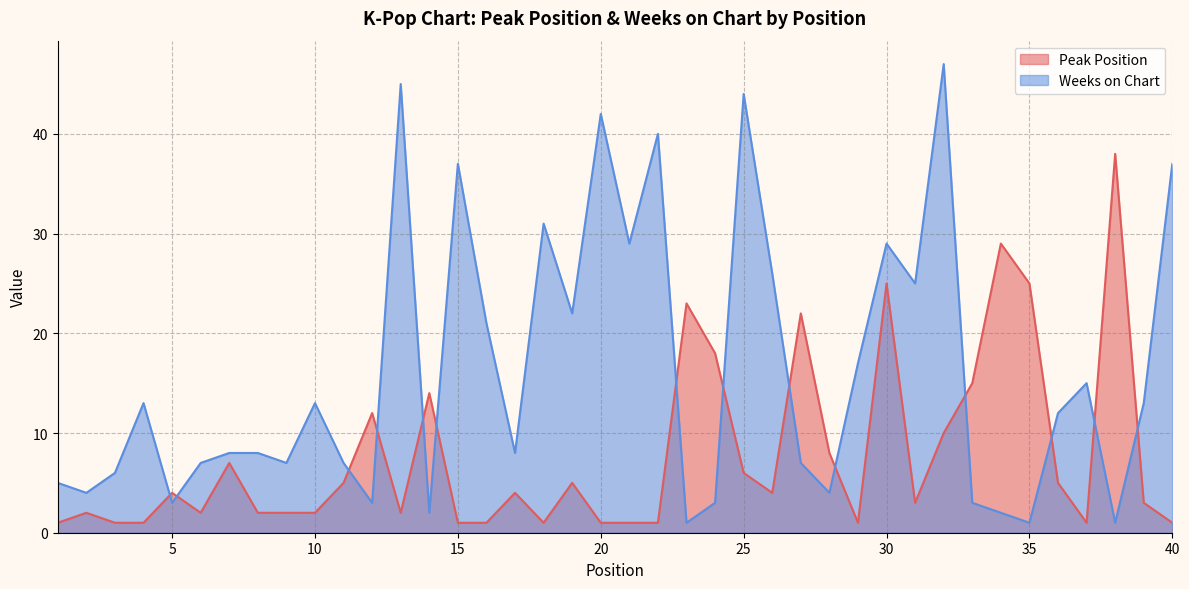

At which label does Peak Position reach its peak?

38